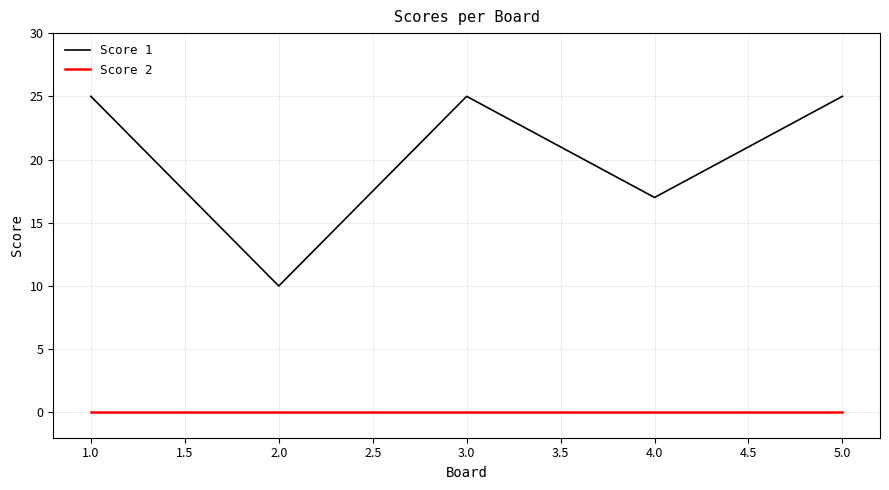

Which series has the largest total across all categories?

Score 1